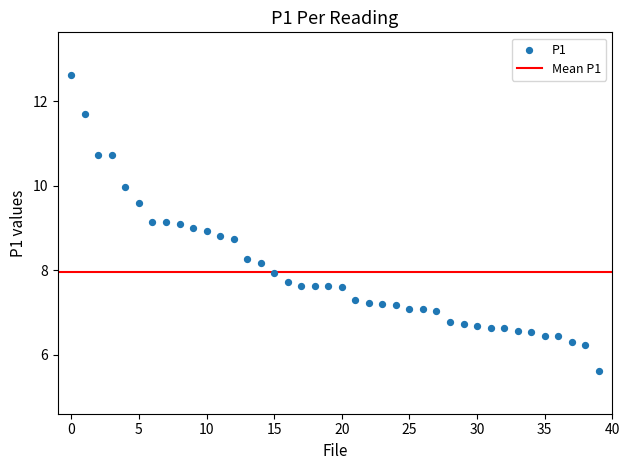

What is the range of Y values (max minus min)?

7.0